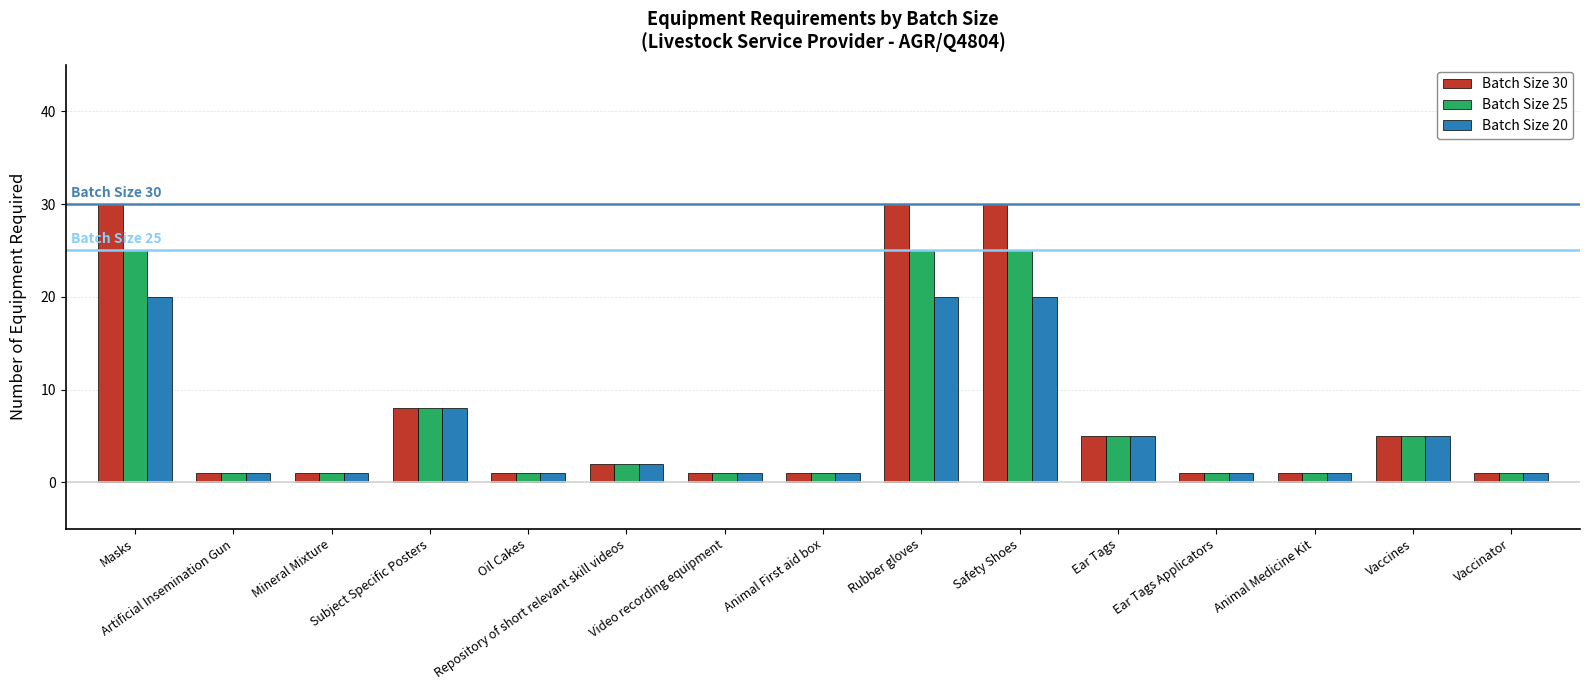

What is the difference between the highest and lowest values at Safety Shoes?

10